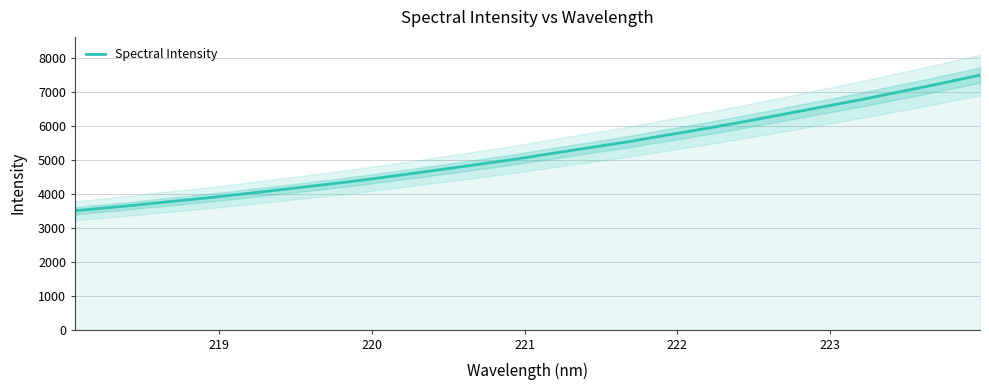

What is the lowest value of the Spectral Intensity series?

3502.8